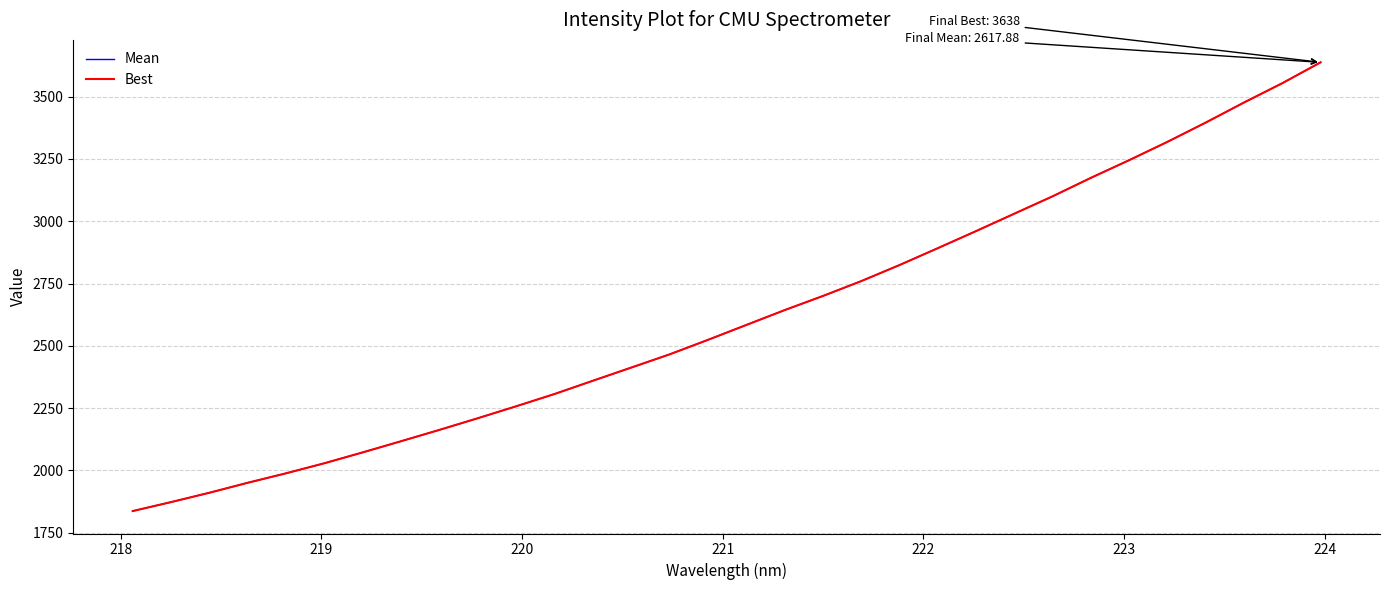

Reading left to right, list all the values displayed in this chart.

Mean: 1836.9	1872.9	1910.4	1950.5	1988.5	2028.9	2072.5	2117.4	2162.8	2209.6	2257.5	2306.7	2359.9	2412.7	2465.7	2523.8	2583.5	2643.2	2699.9	2759.5	2824.1	2891.8	2960.4	3030.3	3100.1	3174.2	3245.2	3318.7	3396.0	3476.6	3554.0	3637.7
Best: 1836.9	1872.9	1910.4	1950.5	1988.5	2028.9	2072.5	2117.4	2162.8	2209.6	2257.5	2306.7	2359.9	2412.7	2465.7	2523.8	2583.5	2643.2	2699.9	2759.5	2824.1	2891.8	2960.4	3030.3	3100.1	3174.2	3245.2	3318.7	3396.0	3476.6	3554.0	3637.7